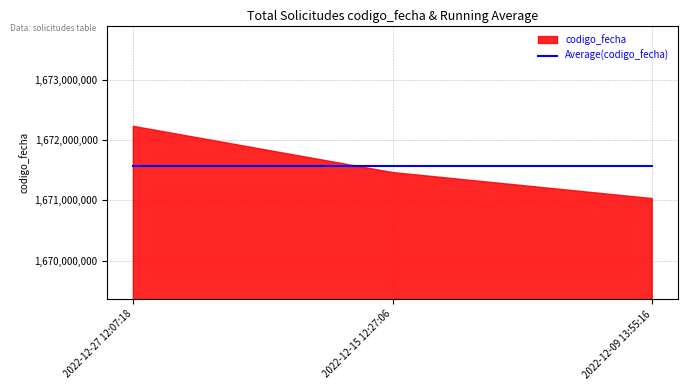

The codigo_fecha series shows 1672229057 at 2022-12-27 12:07:18. True or false?

True